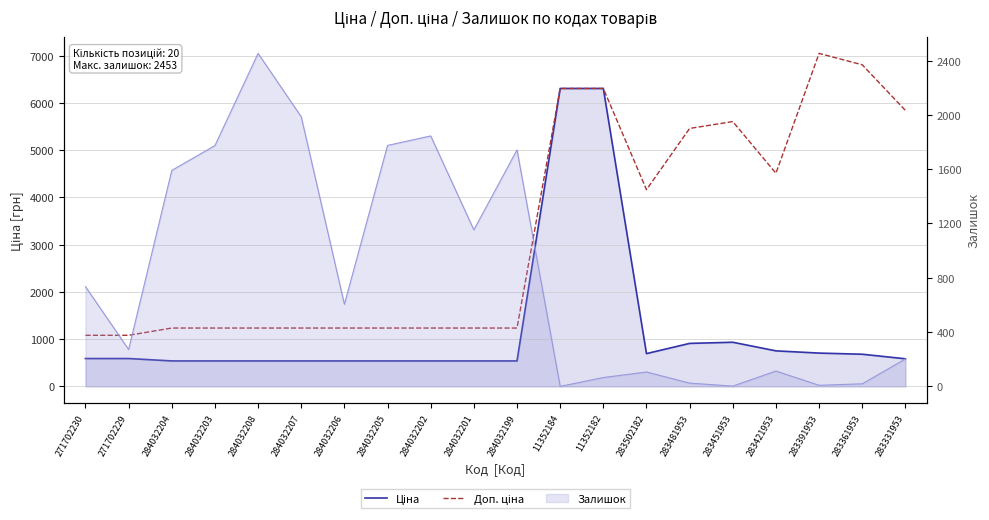

True or false: Ціна and Доп. ціна cross at least once.

False